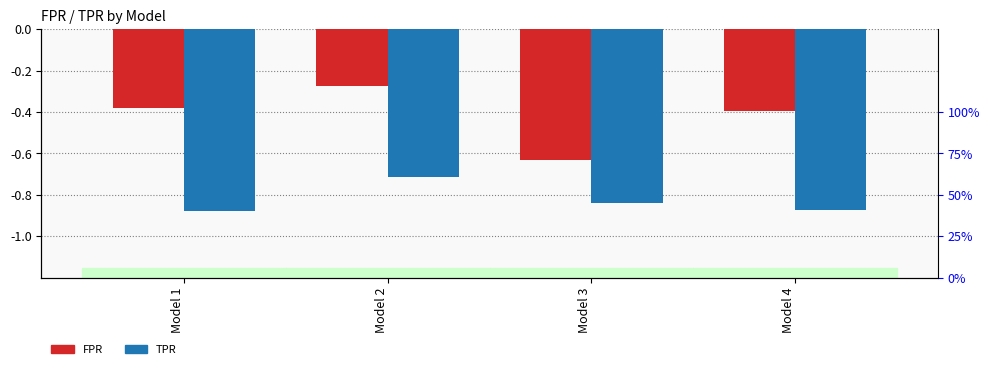

At which category does the chart reach its minimum across all series?

Model 1